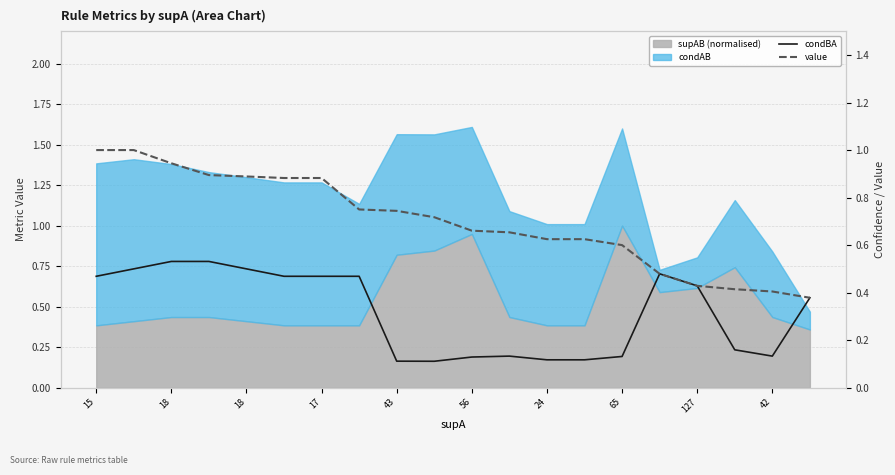

How many data points does each series have?

20